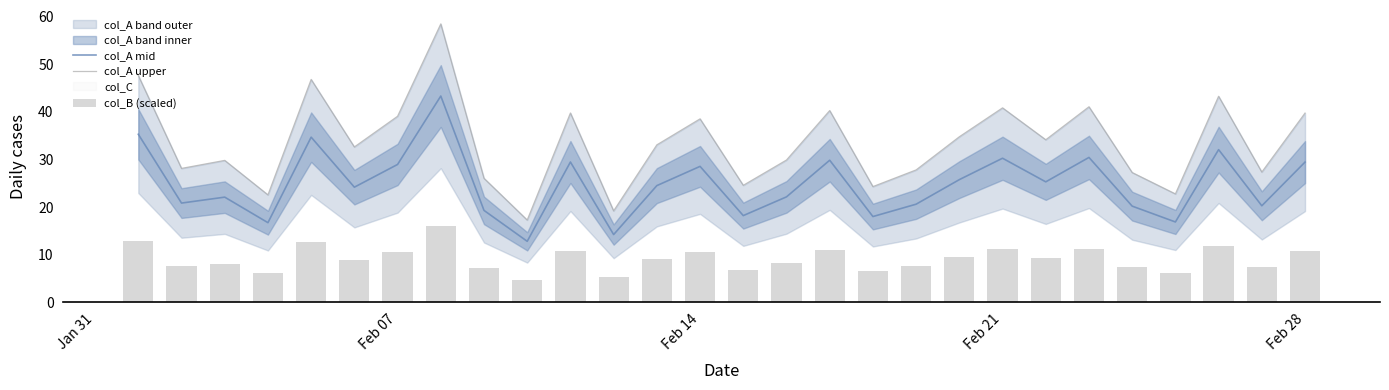

What is the highest value of the col_A mid series?

43.3